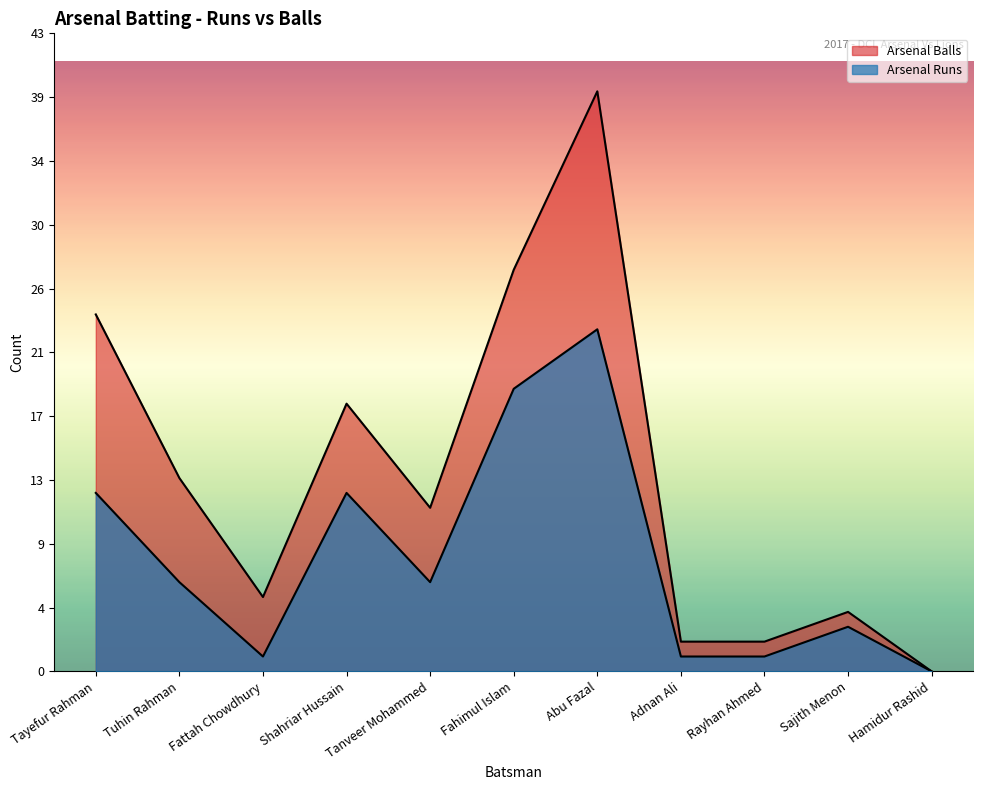

Reading right to left, extract all data points from this chart.

Arsenal Runs: Hamidur Rashid=0	Sajith Menon=3	Rayhan Ahmed=1	Adnan Ali=1	Abu Fazal=23	Fahimul Islam=19	Tanveer Mohammed=6	Shahriar Hussain=12	Fattah Chowdhury=1	Tuhin Rahman=6	Tayefur Rahman=12
Arsenal Balls: Hamidur Rashid=0	Sajith Menon=4	Rayhan Ahmed=2	Adnan Ali=2	Abu Fazal=39	Fahimul Islam=27	Tanveer Mohammed=11	Shahriar Hussain=18	Fattah Chowdhury=5	Tuhin Rahman=13	Tayefur Rahman=24